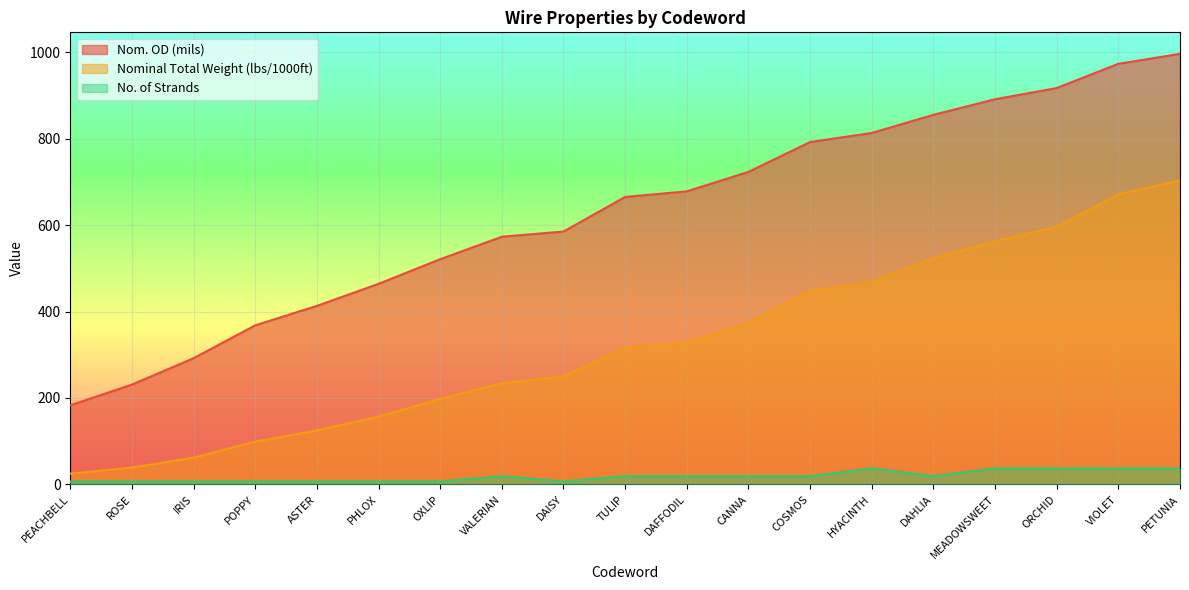

What is the minimum value shown in the chart?

7